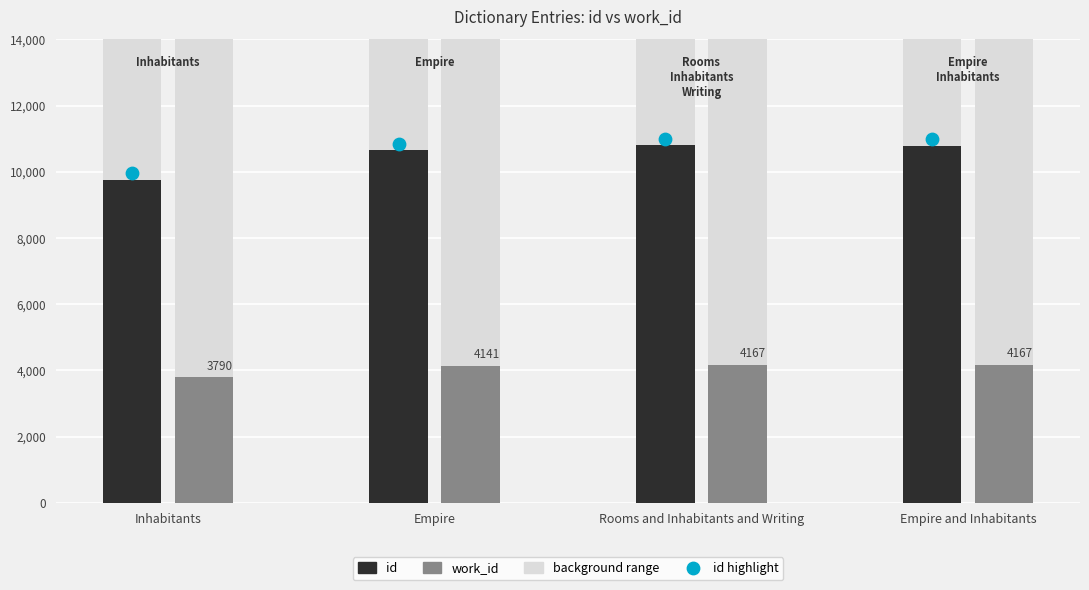

Is the value of id at Rooms and Inhabitants and Writing greater than the value of work_id at Inhabitants?

Yes